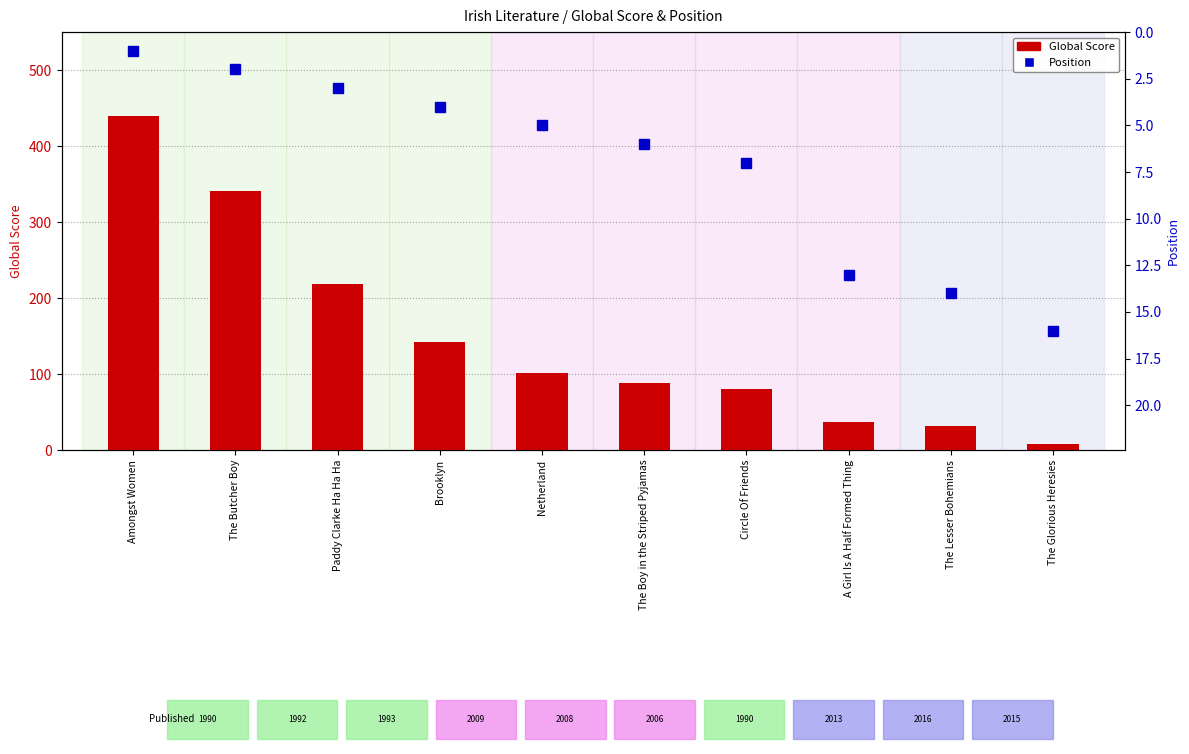

Which series has the widest spread of values?

Global Score